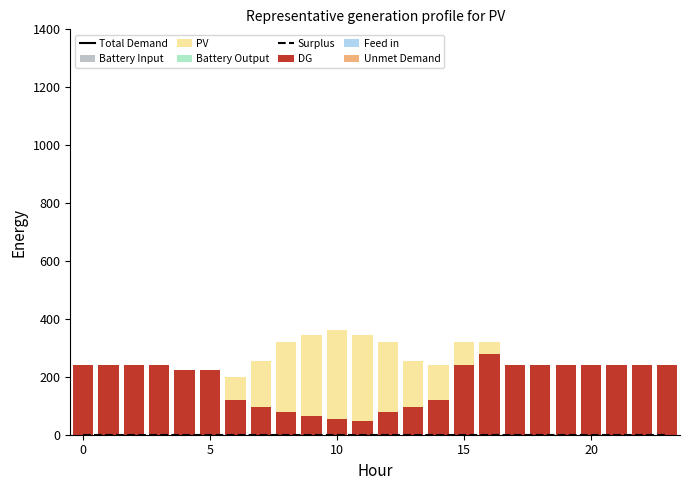

Which series has the largest range (max minus min)?

PV